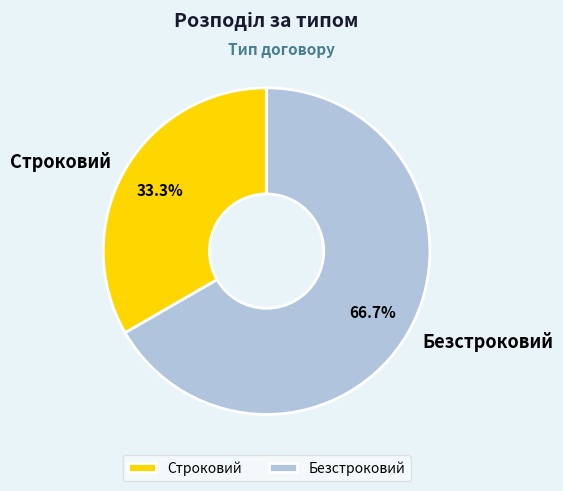

Is it true that Строковий is 33% of the pie?

True